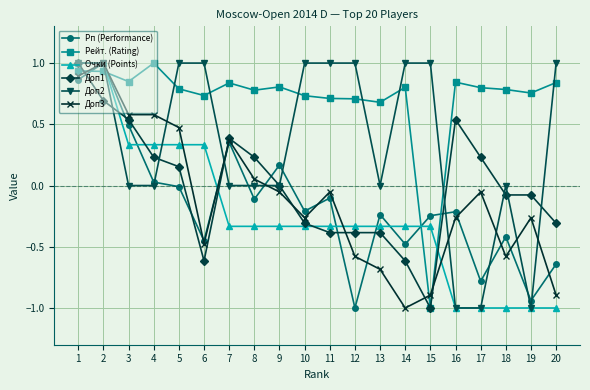

What is the smallest value displayed?

-1.0